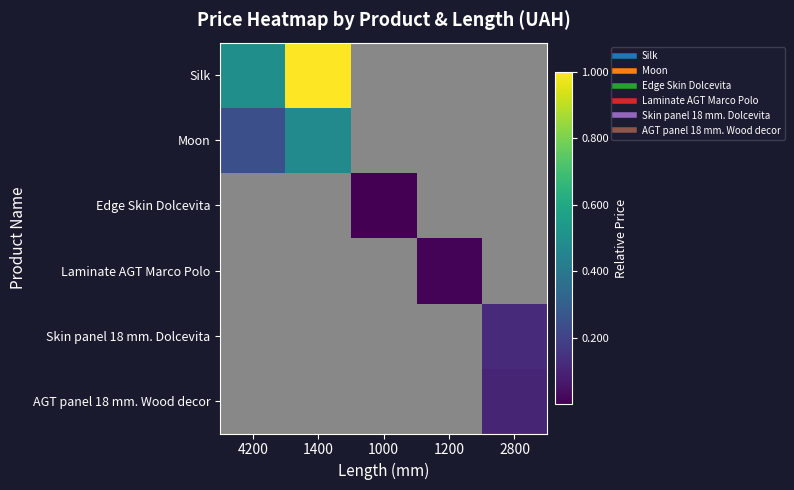

Between 1400 and 1200, which series saw the biggest shift?

Silk